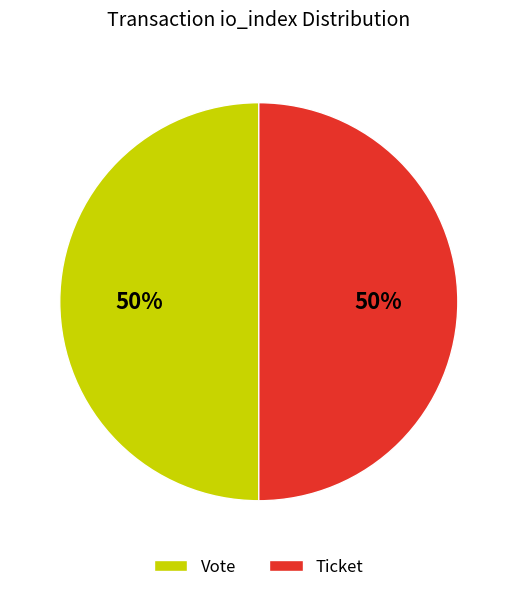

Is it true that Ticket is 50% of the pie?

True